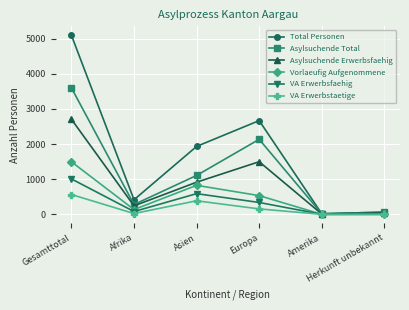

At which category does the chart reach its peak across all series?

Gesamttotal